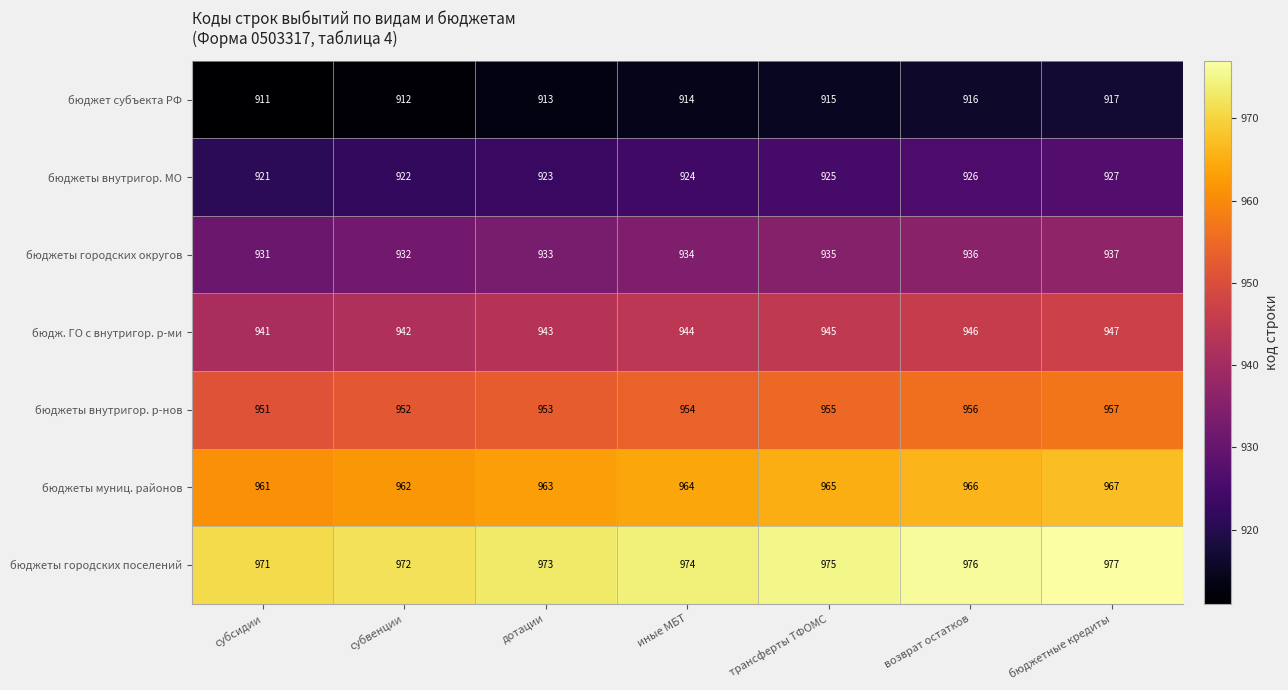

What is the minimum value shown in the chart?

911